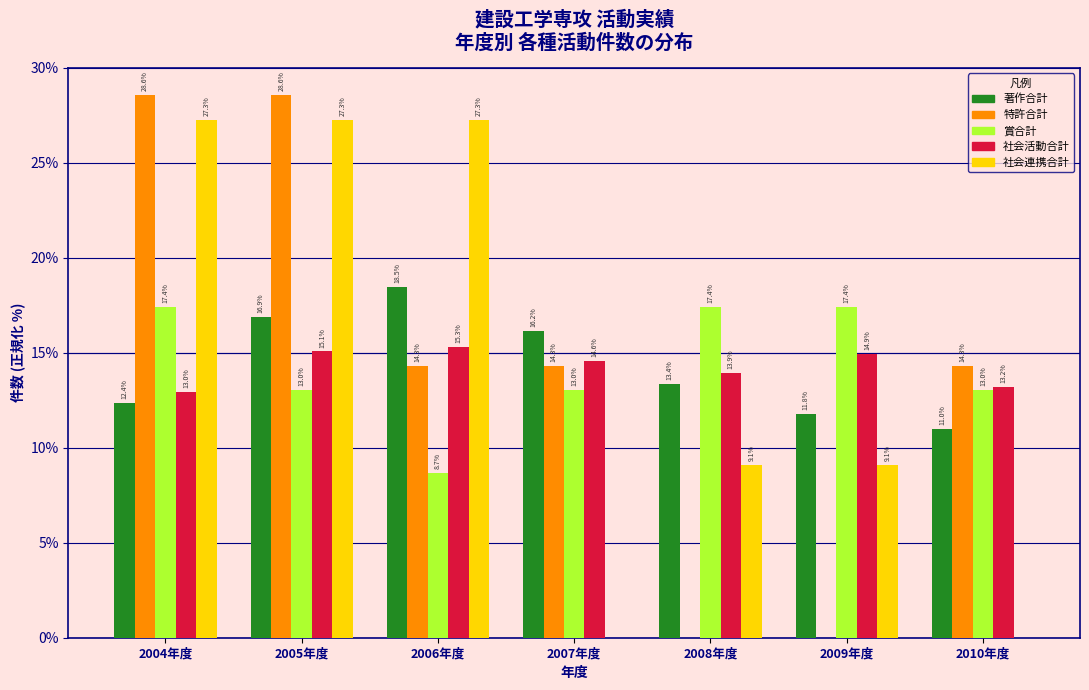

Reading right to left, what are all the values shown in this chart?

著作合計: 2010年度=11.0	2009年度=11.8	2008年度=13.4	2007年度=16.2	2006年度=18.5	2005年度=16.9	2004年度=12.4
特許合計: 2010年度=14.3	2009年度=0.0	2008年度=0.0	2007年度=14.3	2006年度=14.3	2005年度=28.6	2004年度=28.6
賞合計: 2010年度=13.0	2009年度=17.4	2008年度=17.4	2007年度=13.0	2006年度=8.7	2005年度=13.0	2004年度=17.4
社会活動合計: 2010年度=13.2	2009年度=14.9	2008年度=13.9	2007年度=14.6	2006年度=15.3	2005年度=15.1	2004年度=13.0
社会連携合計: 2010年度=0.0	2009年度=9.1	2008年度=9.1	2007年度=0.0	2006年度=27.3	2005年度=27.3	2004年度=27.3